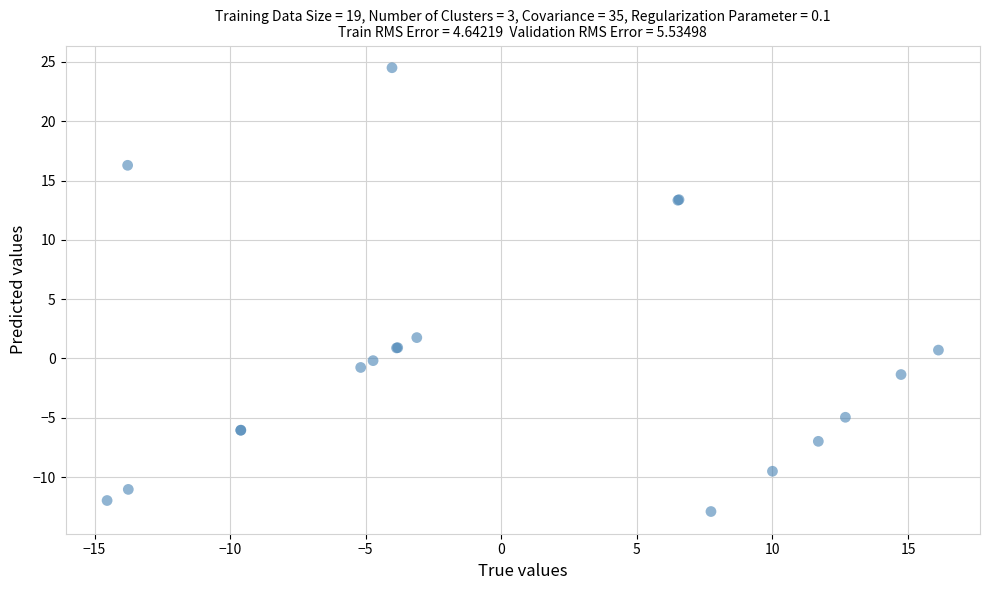

What Y value in the scatter plot is closest to 5?

1.8